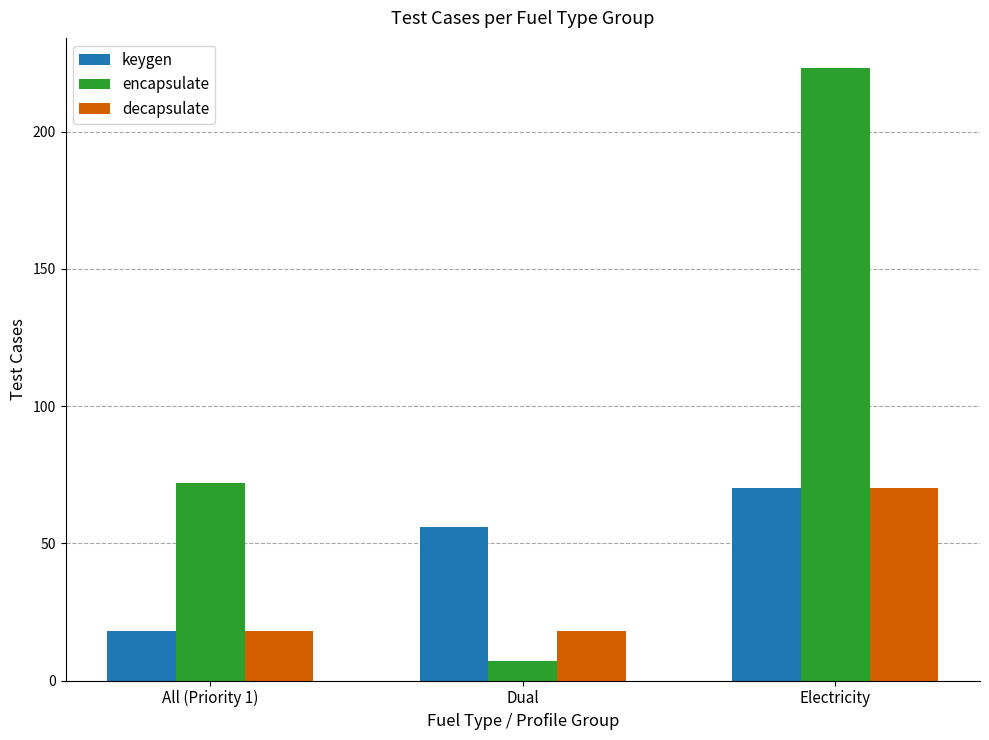

What is the average value of the keygen series?

48